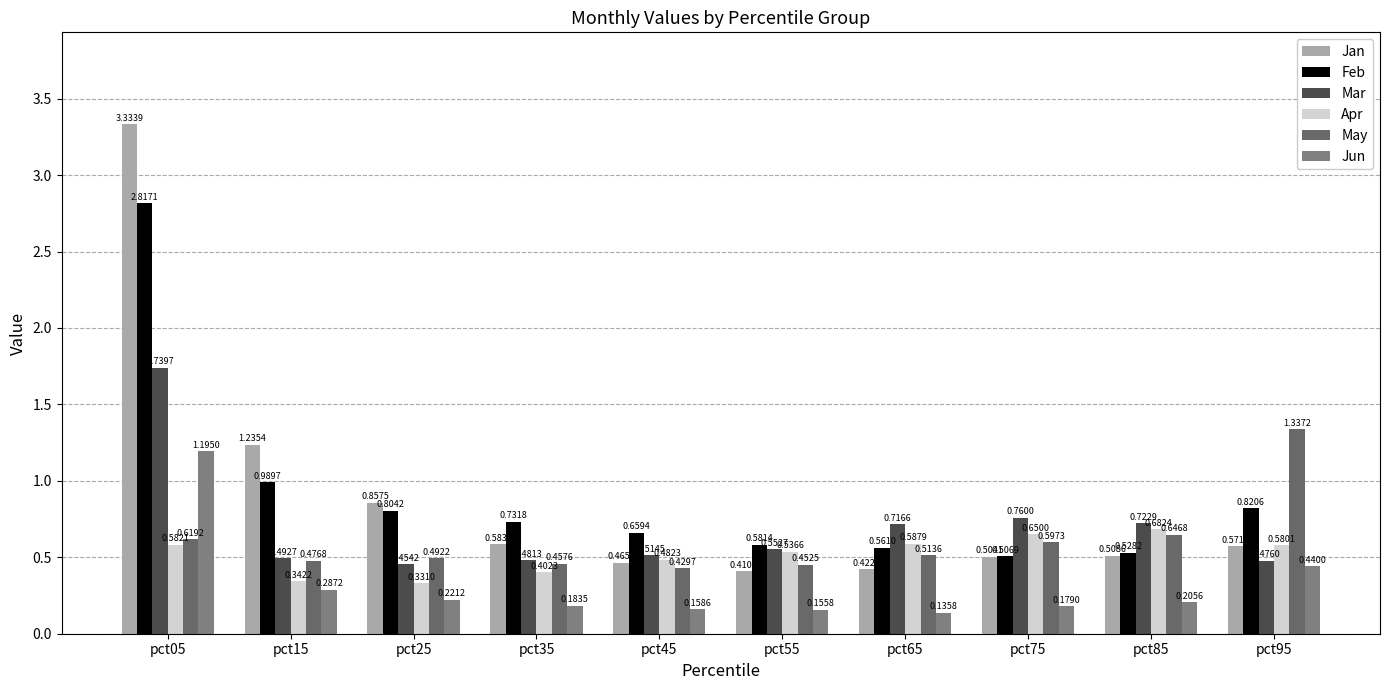

Which series has the widest spread of values?

Jan